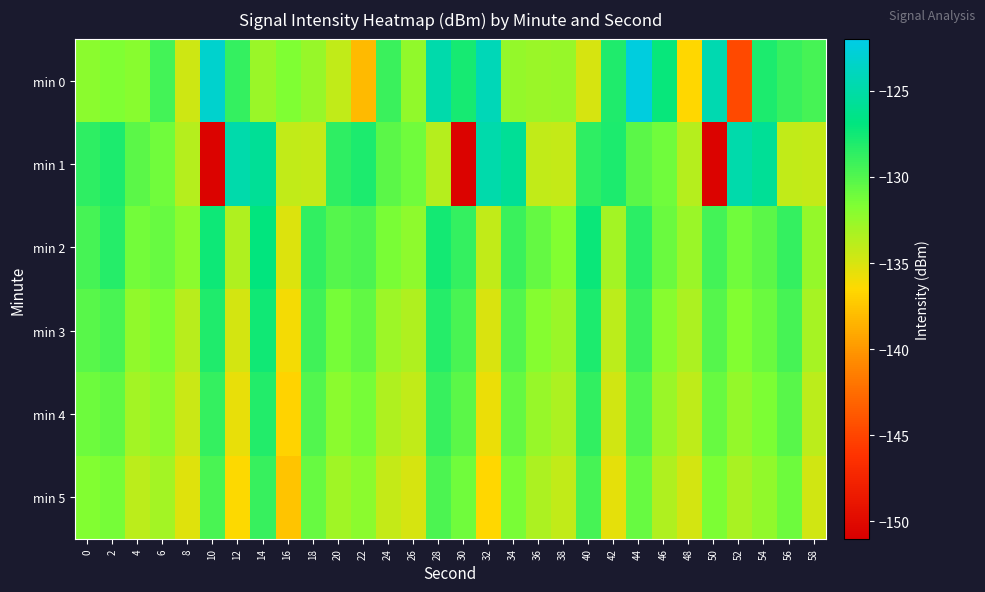

Between 30 and 42, which series saw the biggest shift?

min 1